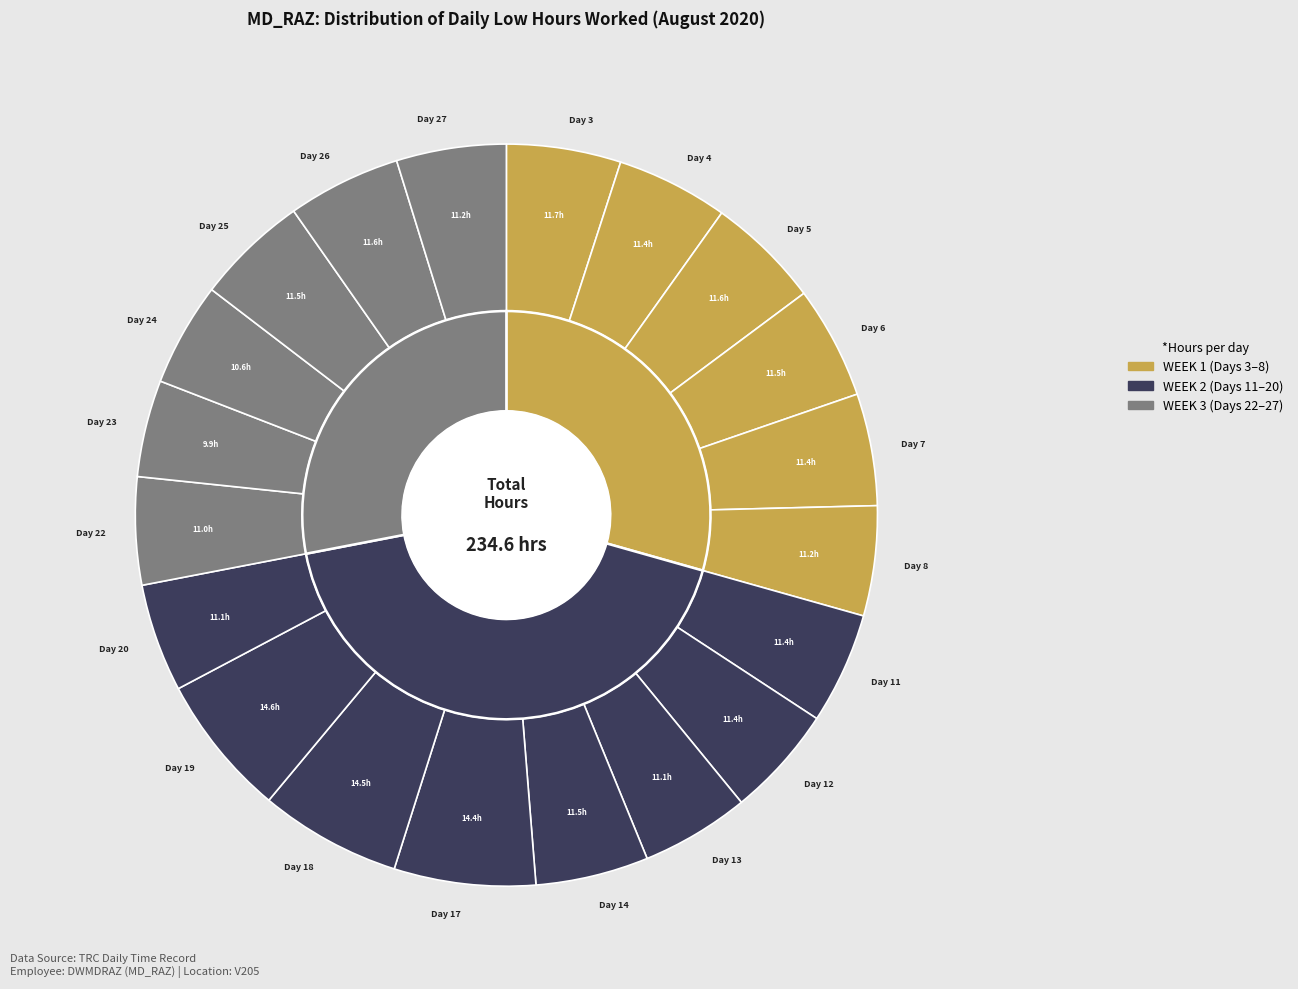

To the nearest percent, what is the difference between the Day 23 and Day 27 slice percentages?

1%